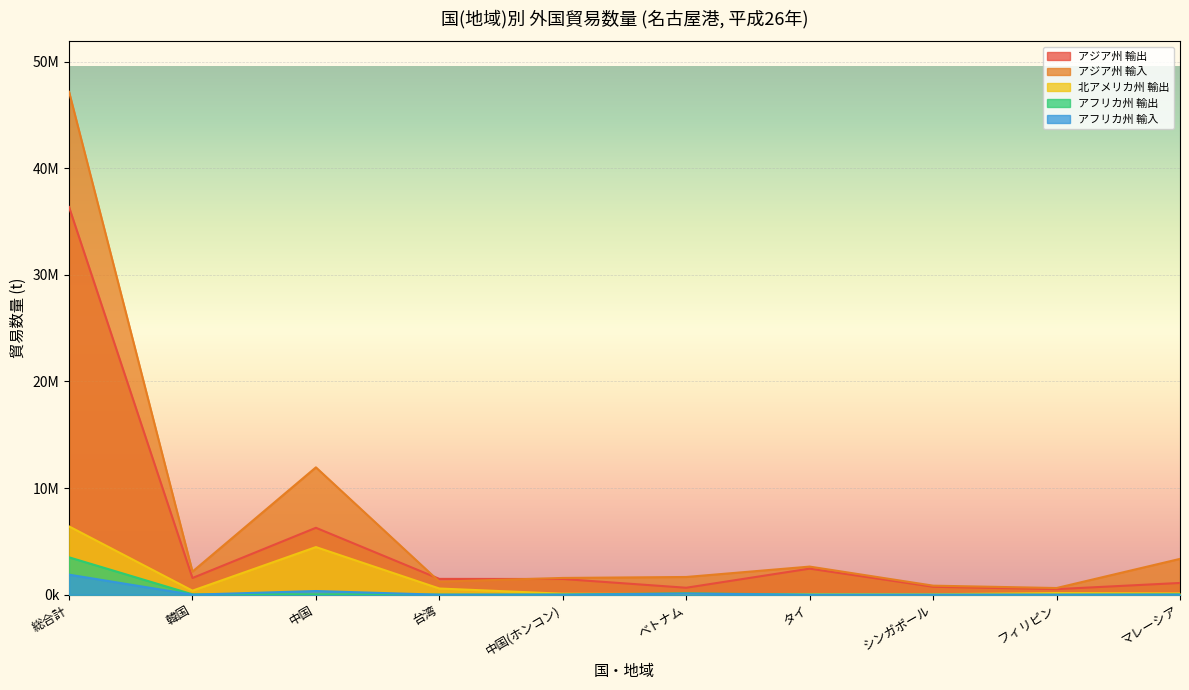

Rank the series at タイ from highest to lowest value.

アジア州 輸入, アジア州 輸出, 北アメリカ州 輸出, アフリカ州 輸出, アフリカ州 輸入